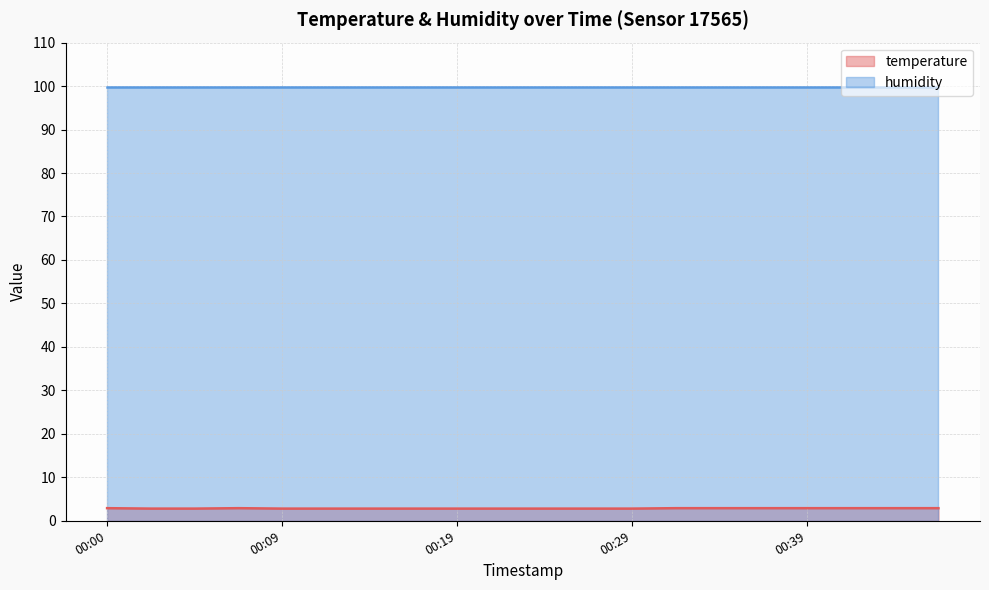

True or false: temperature and humidity cross at least once.

False